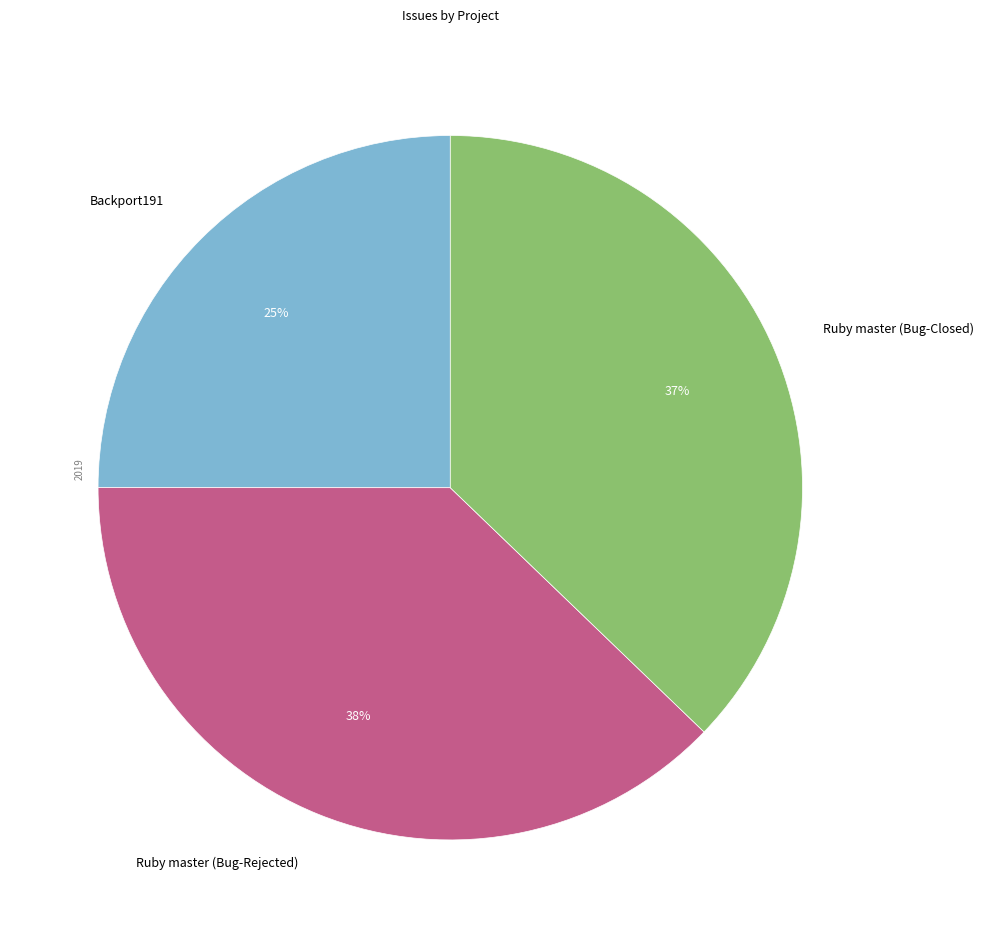

Does Ruby master (Bug-Rejected) account for over 50% of the chart?

No